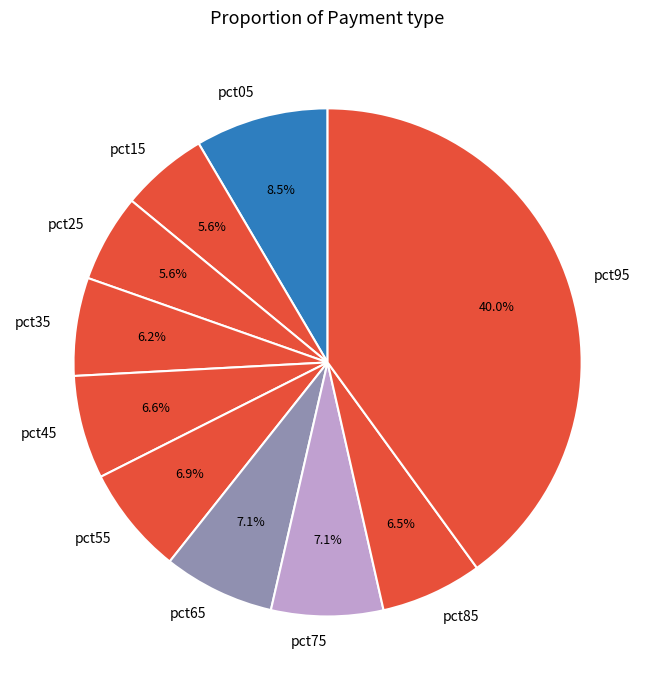

How many segments does this pie chart have?

10